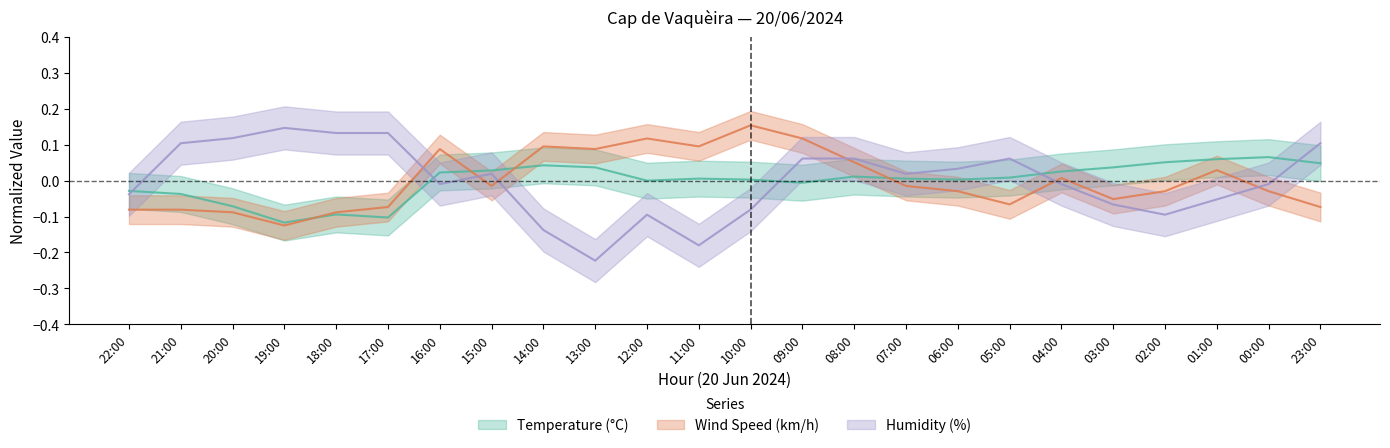

Where does the Humidity (%) series first go above 0?

21:00